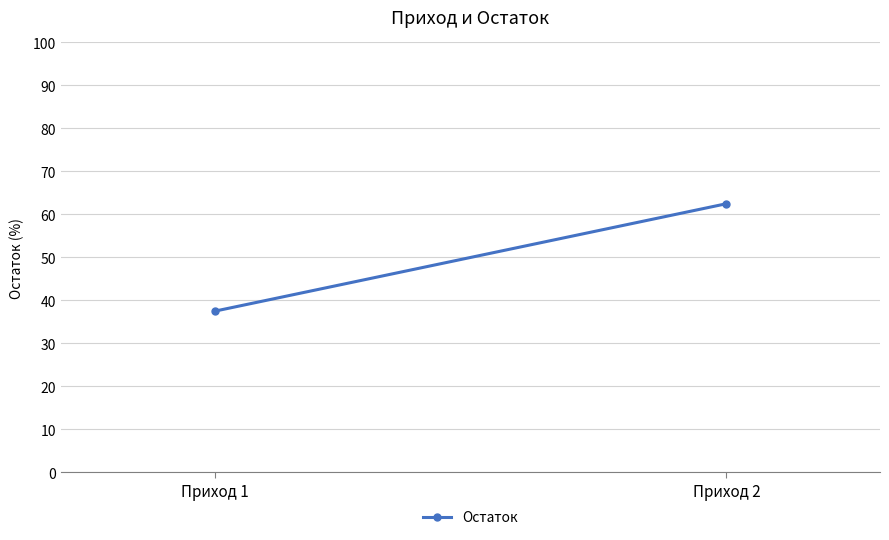

Which category has the highest value across all series?

Приход 2